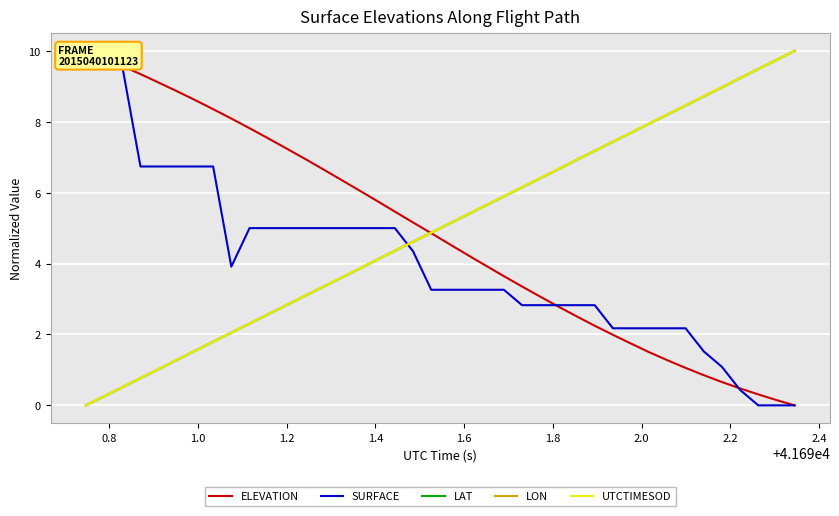

At how many categories does at least one series exceed 9?

9